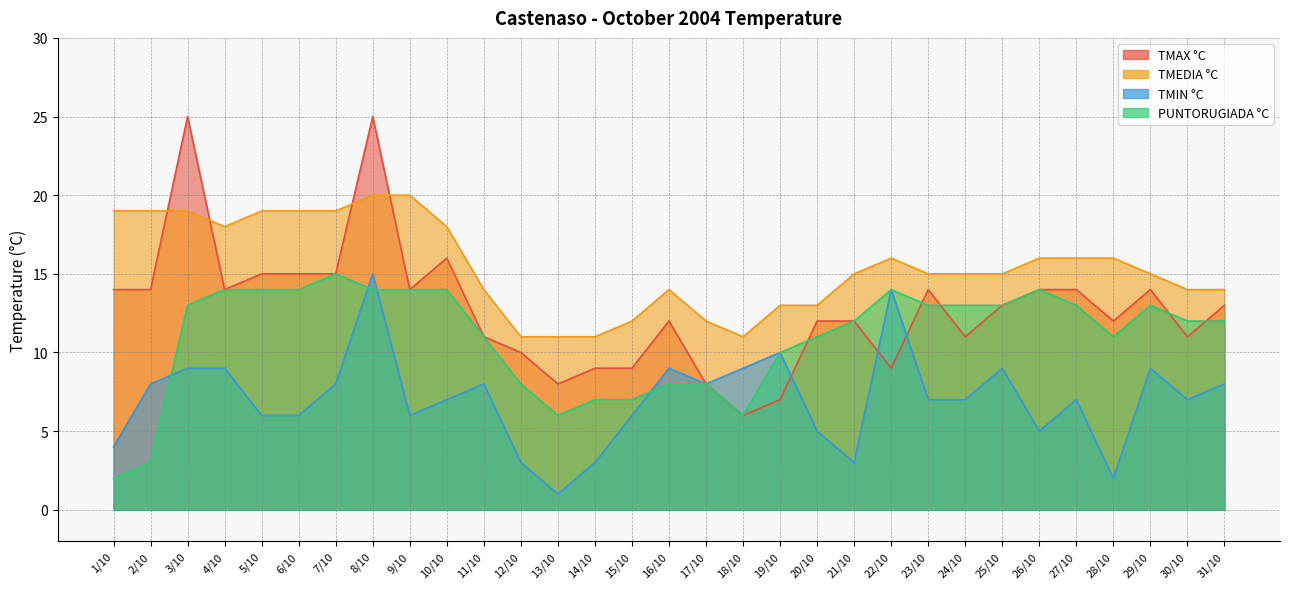

What is the sum of the TMEDIA °C values at 12/10 and 1/10?

30